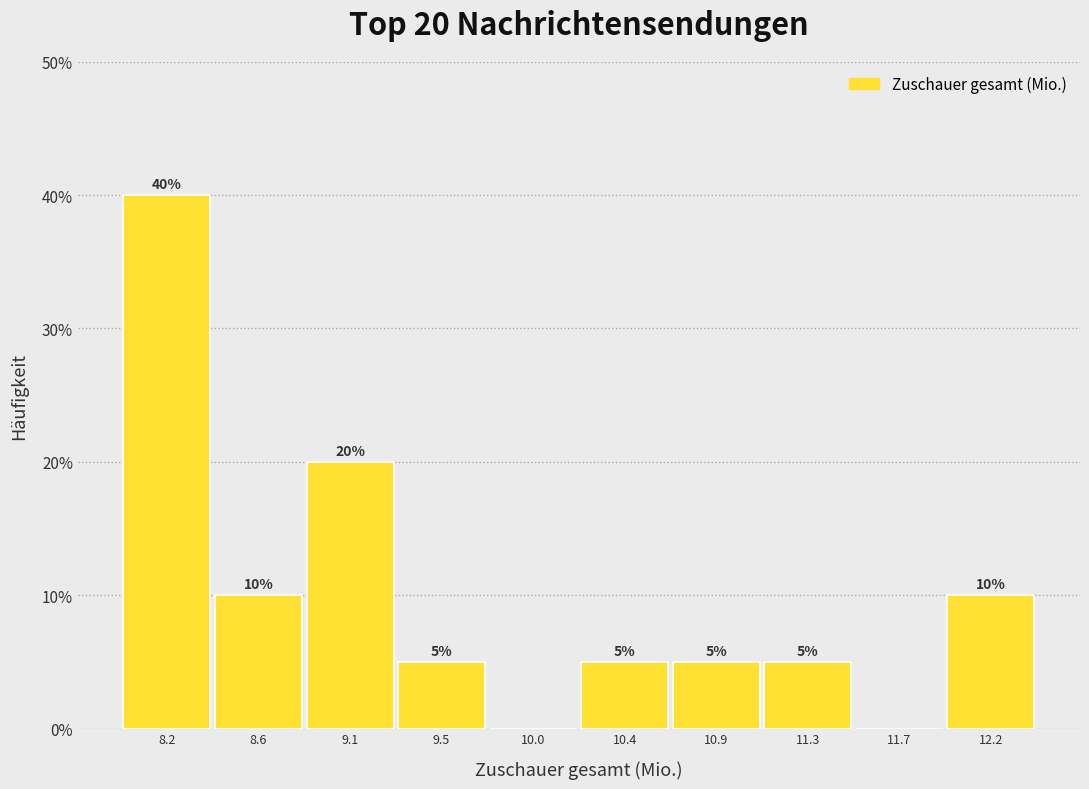

Reading right to left, extract all data points from this chart.

12.2=10	11.7=0	11.3=5	10.9=5	10.4=5	10.0=0	9.5=5	9.1=20	8.6=10	8.2=40